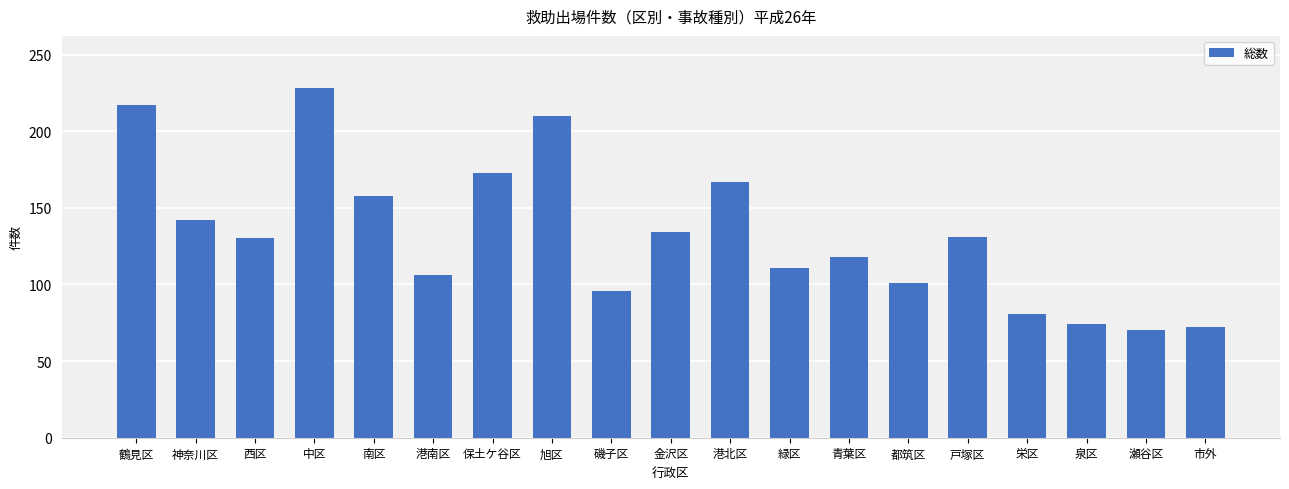

What is the value of the 18th bar from the left?

70